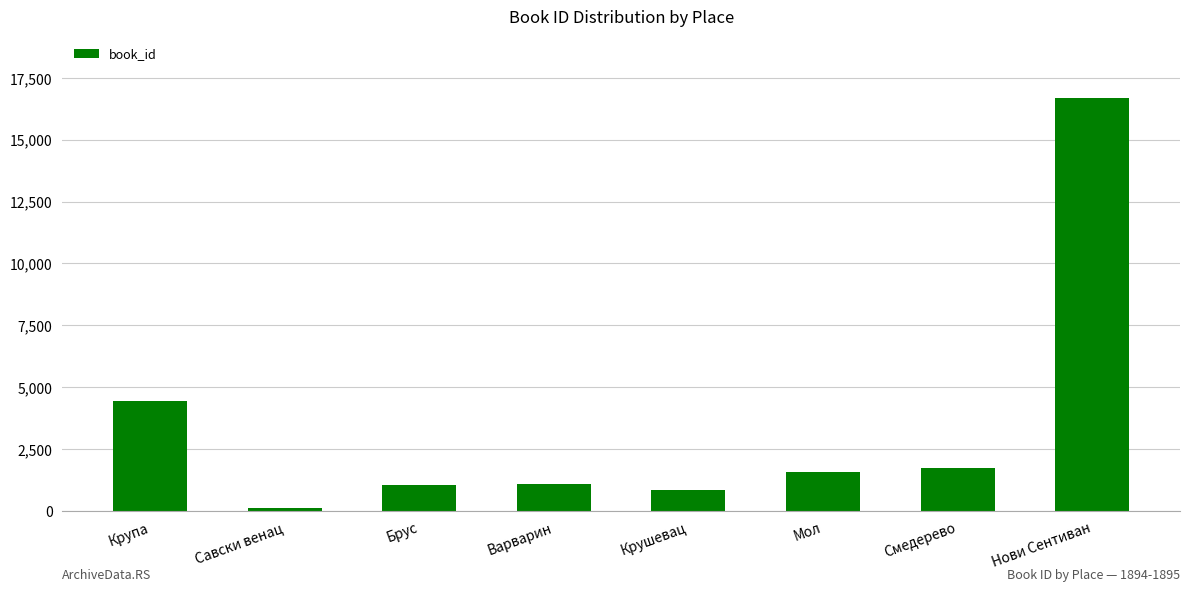

What is the label of the 6th bar from the right?

Брус